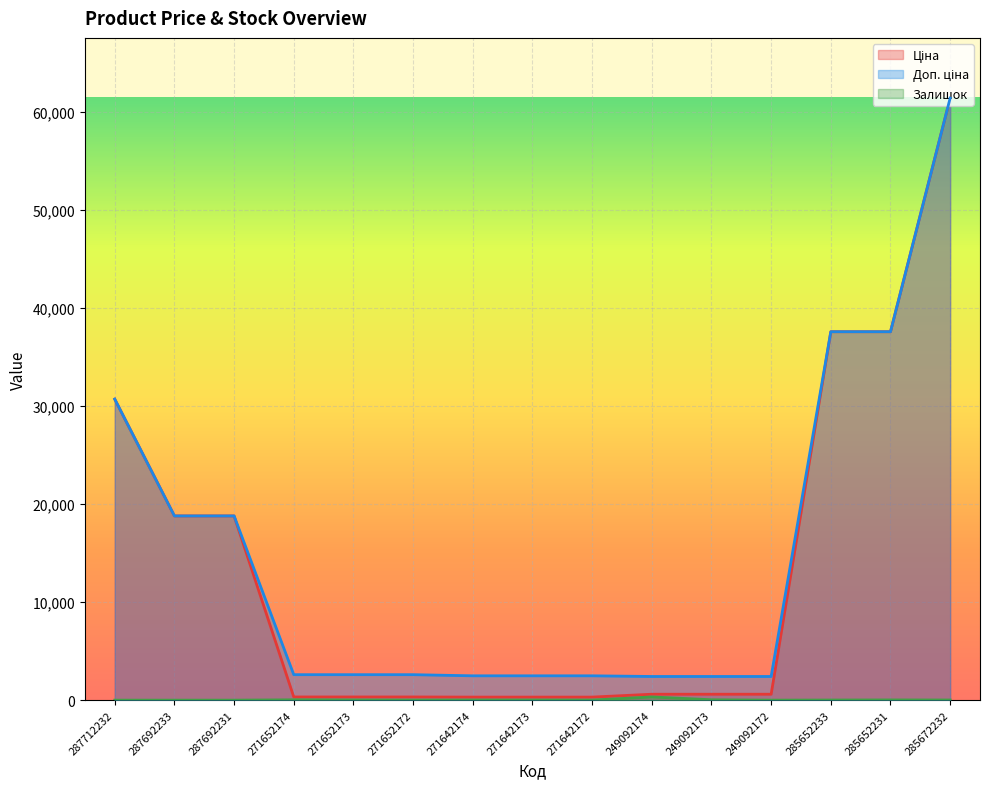

Which series has the largest range (max minus min)?

Ціна